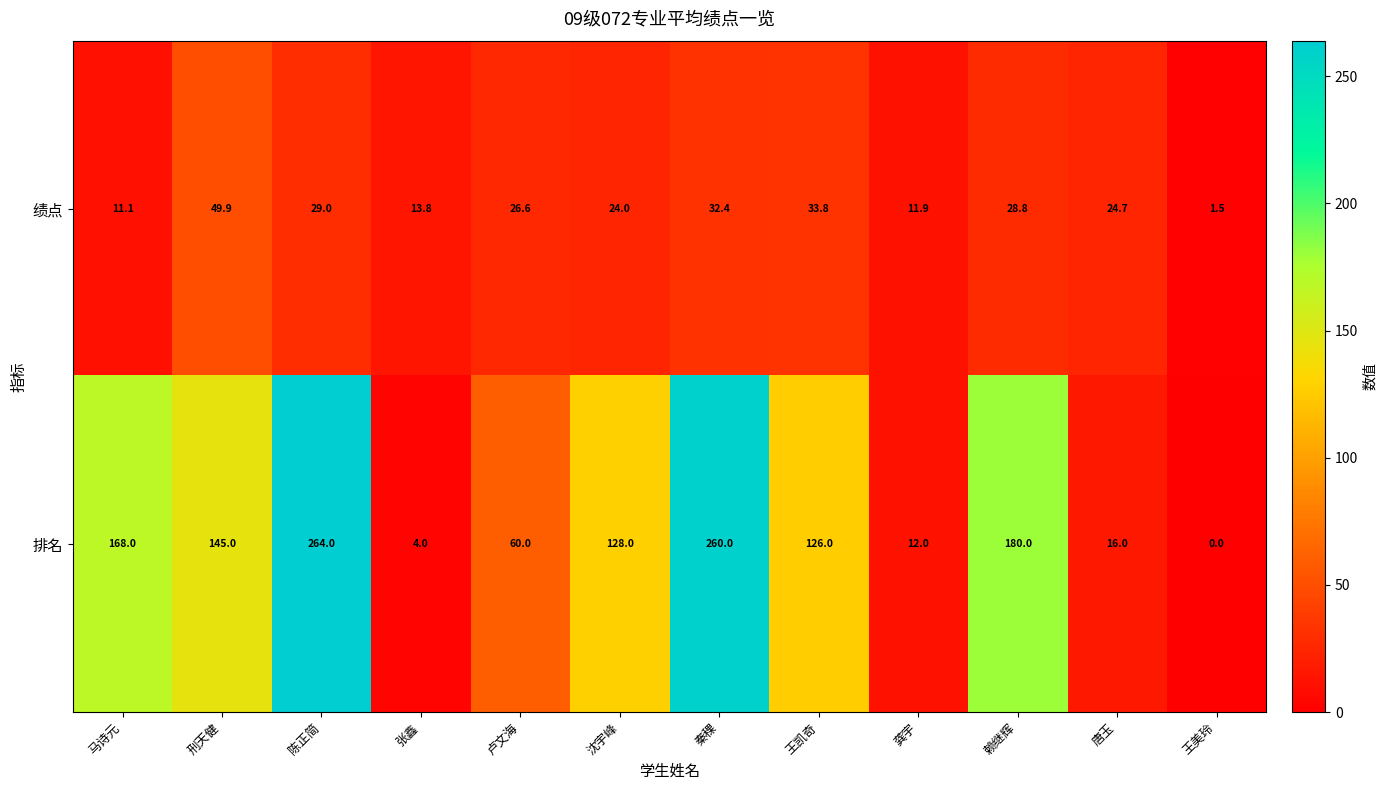

Reading right to left, what are all the values shown in this chart?

绩点: 1.5	24.7	28.8	11.9	33.8	32.4	24.0	26.6	13.8	29.0	49.9	11.1
排名: 0.0	16.0	180.0	12.0	126.0	260.0	128.0	60.0	4.0	264.0	145.0	168.0